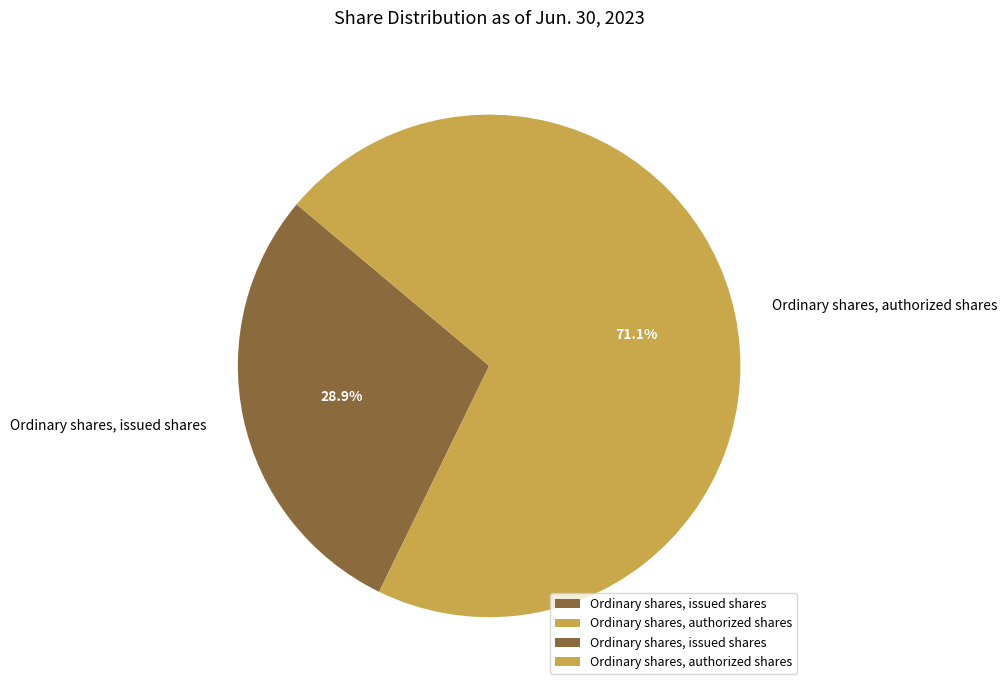

How many segments does this pie chart have?

2